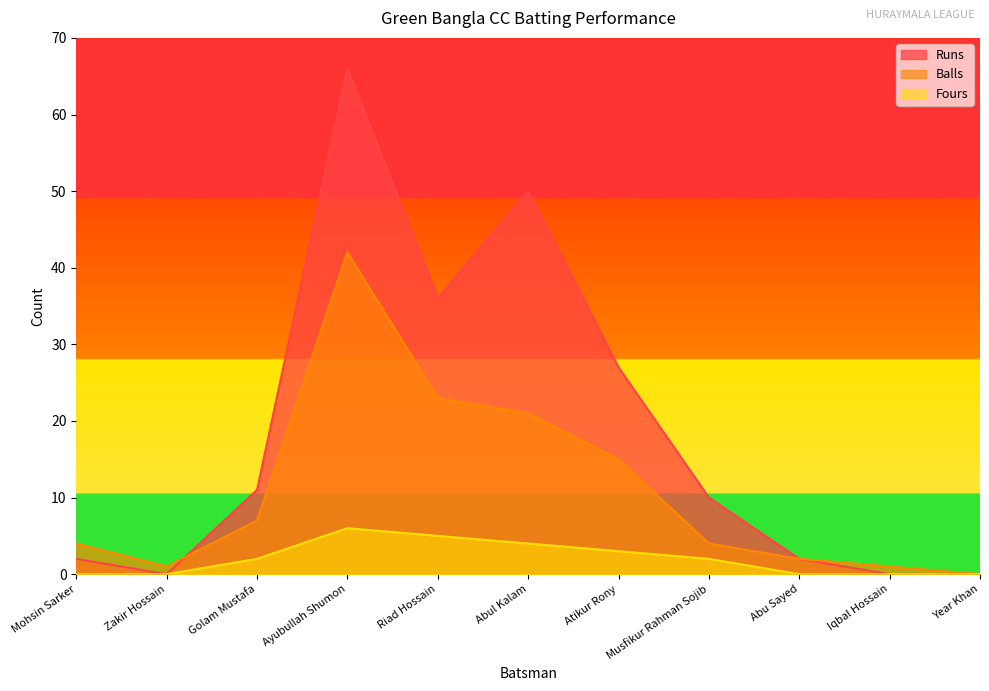

What is the highest value of the Fours series?

6